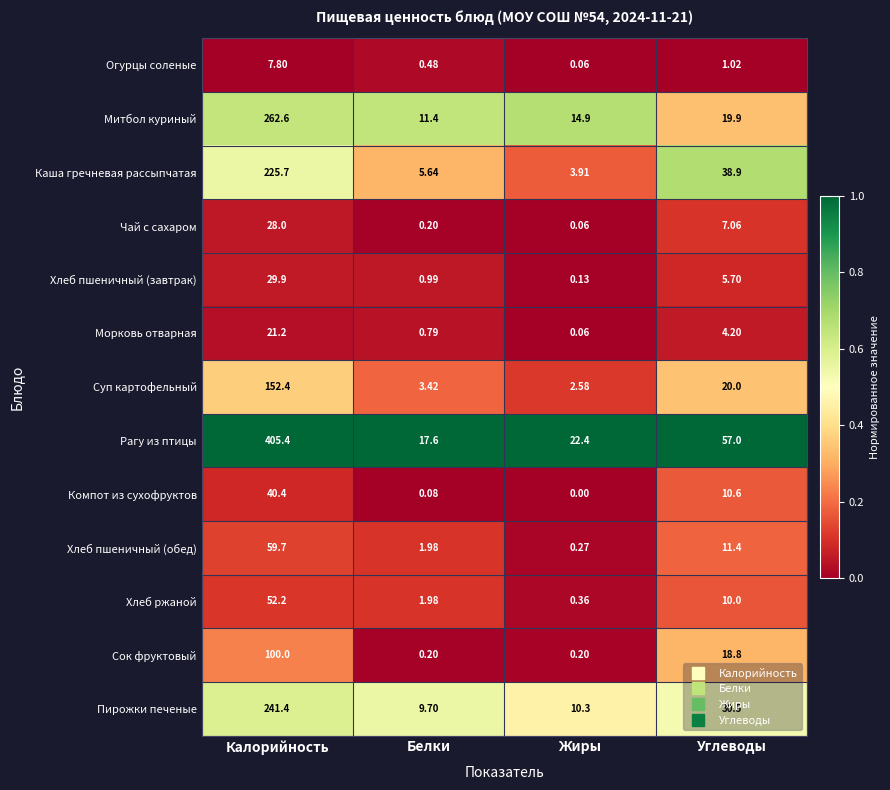

Where does the Хлеб ржаной series first go above 10?

Калорийность